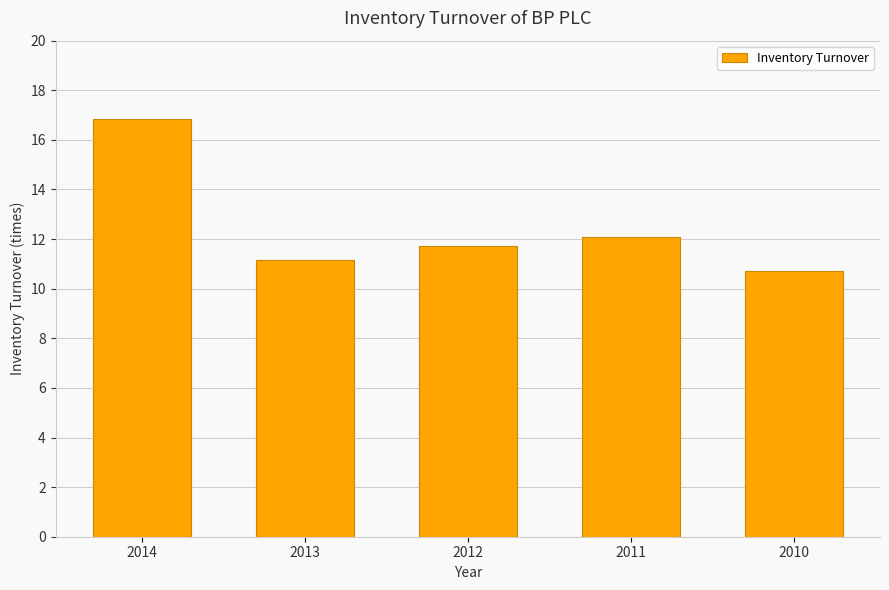

How many bars are there in total?

5